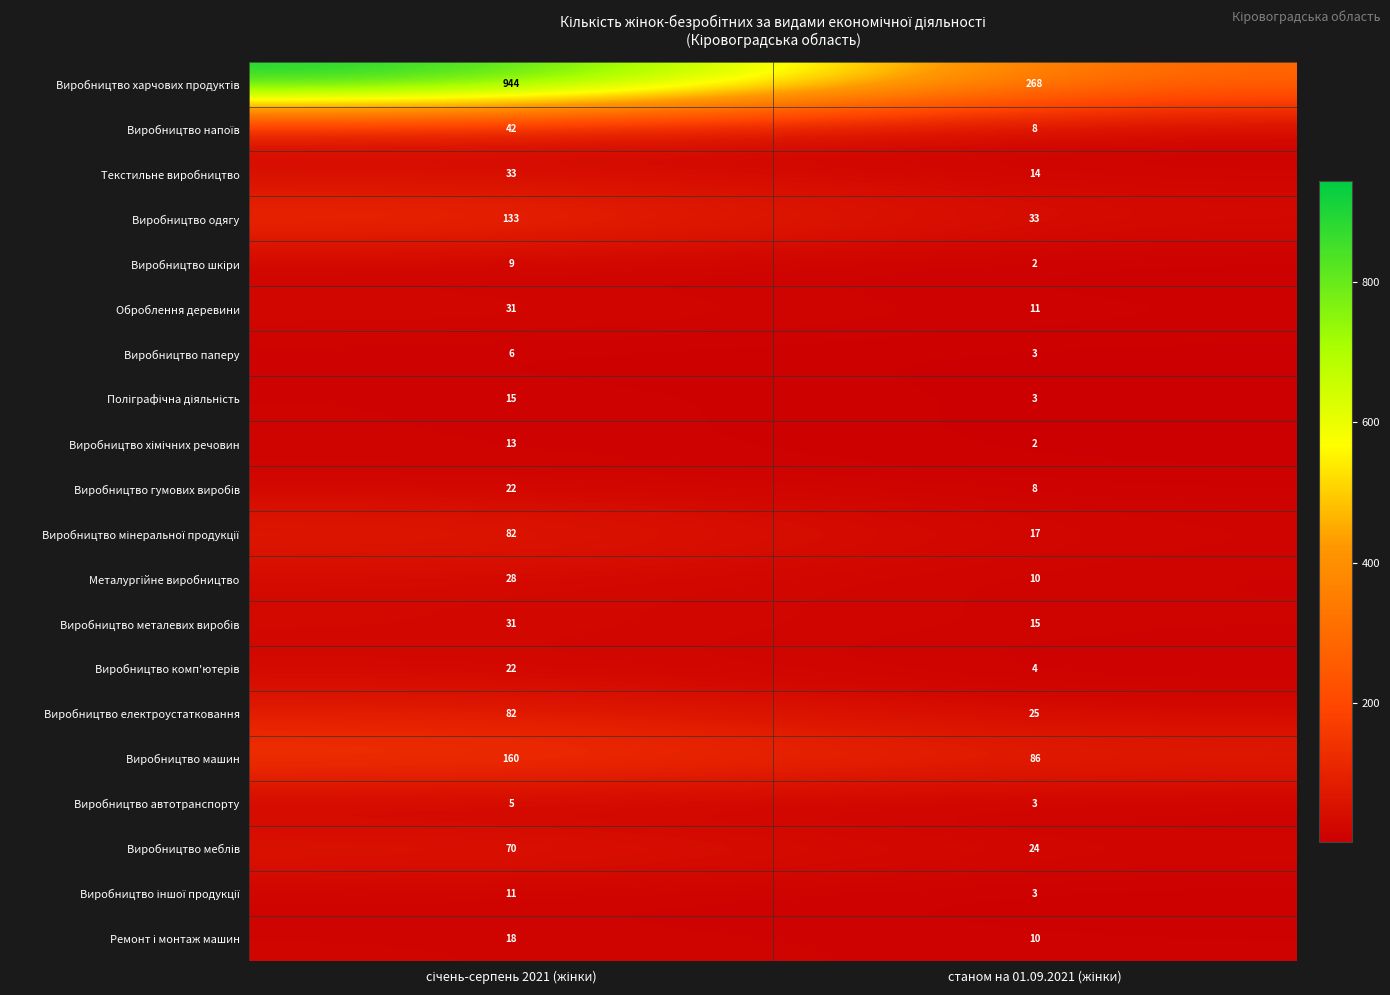

What is the maximum value shown in the chart?

944